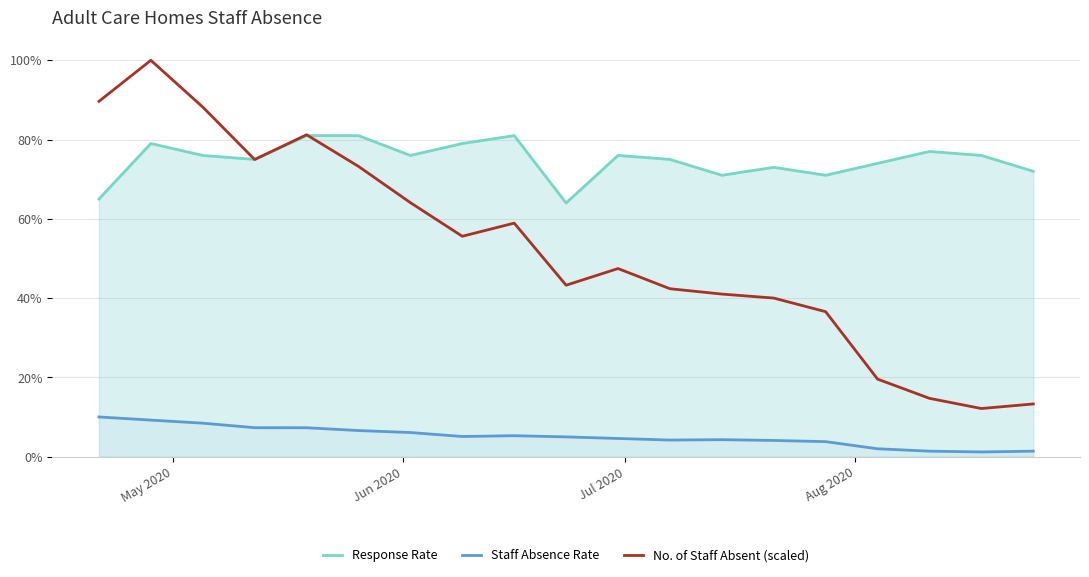

Does the chart have visible grid lines?

Yes